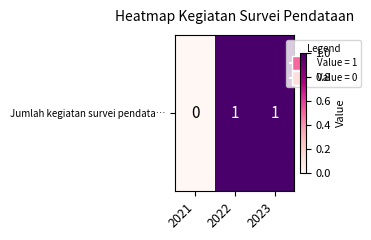

The value at 2023 is 2. True or false?

False